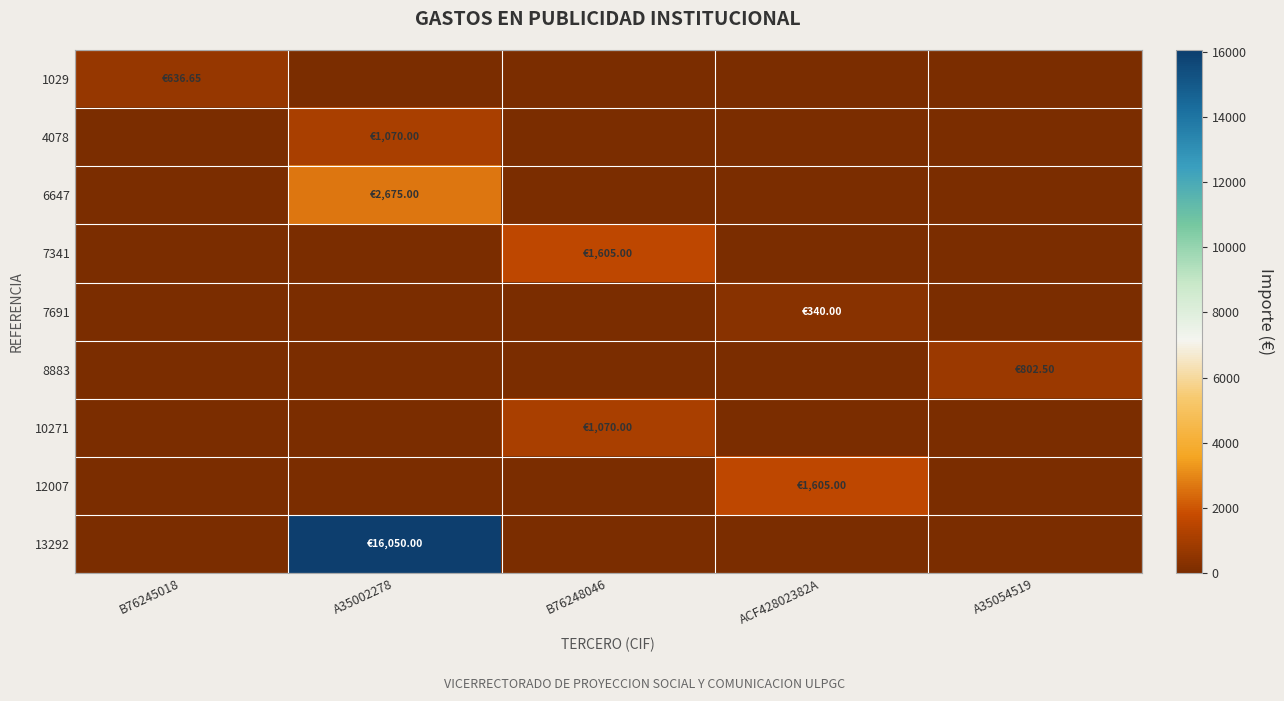

What is the total value across all series at ACF42802382A?

1945.0